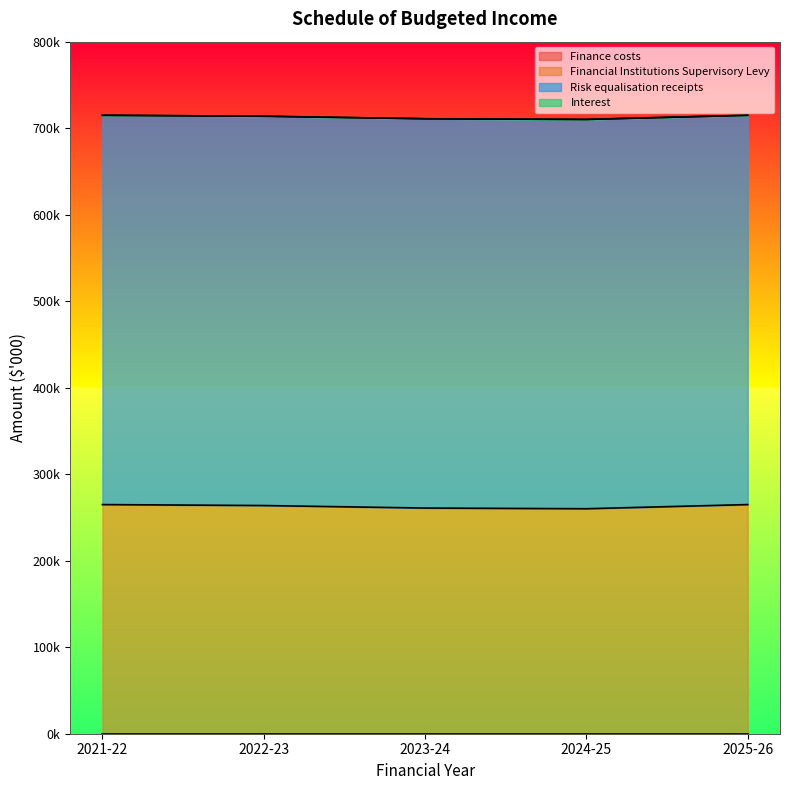

What is the total value across all series at 2021-22?

714944